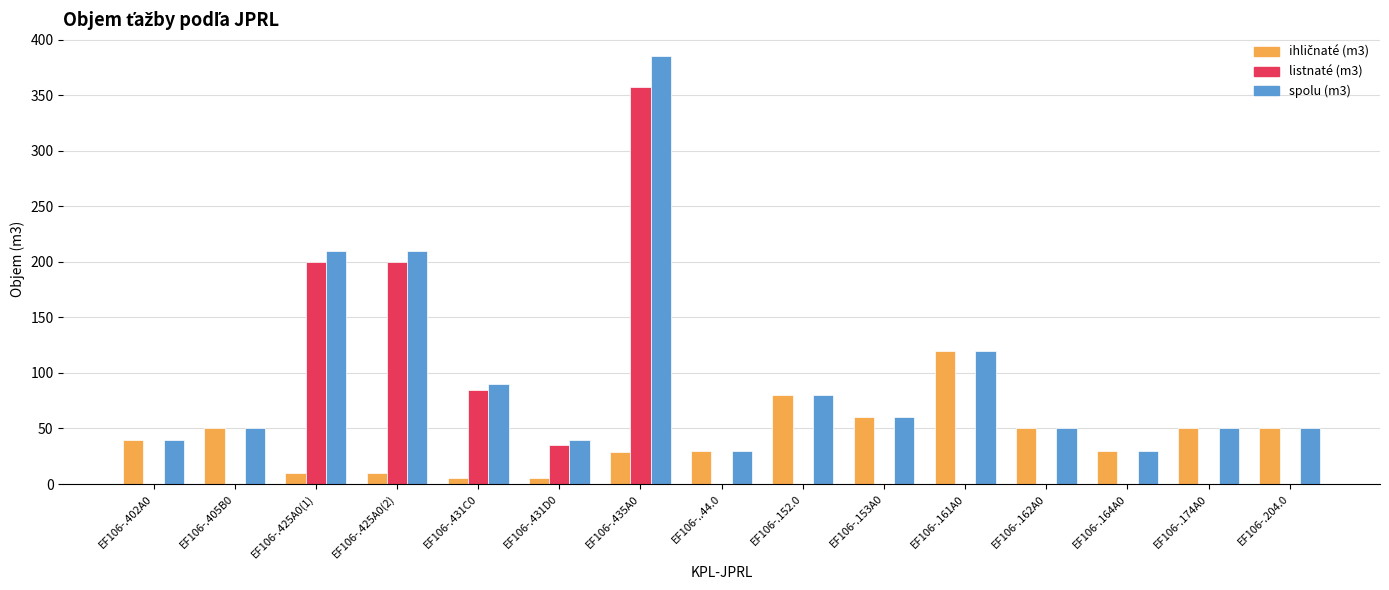

What is the sum of all listnaté (m3) values?

877.1